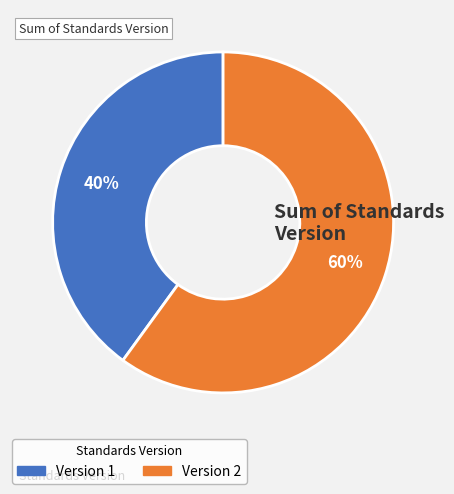

Is there any slice that represents more than half of the pie?

Yes